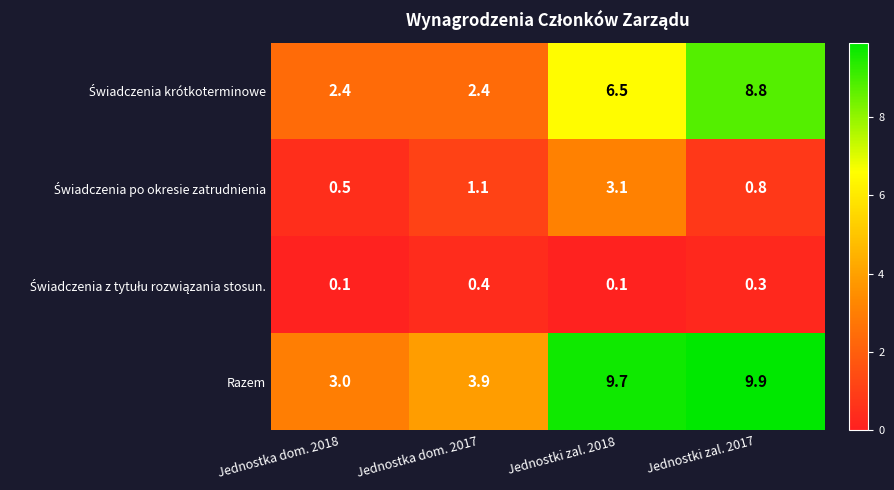

List the labels in order of Razem value, largest first.

Jednostki zal. 2017, Jednostki zal. 2018, Jednostka dom. 2017, Jednostka dom. 2018